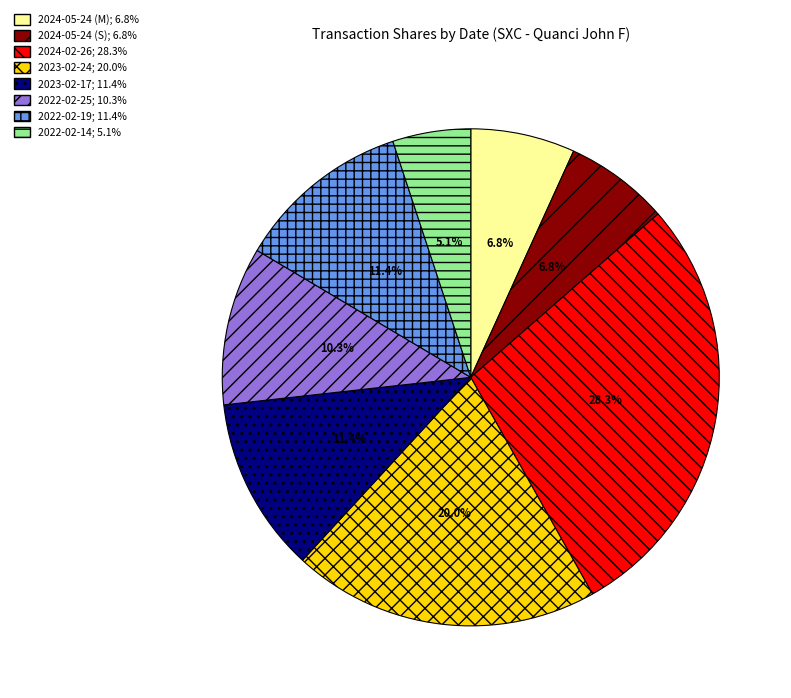

To the nearest percent, what percentage of the pie is 2022-02-25?

10%